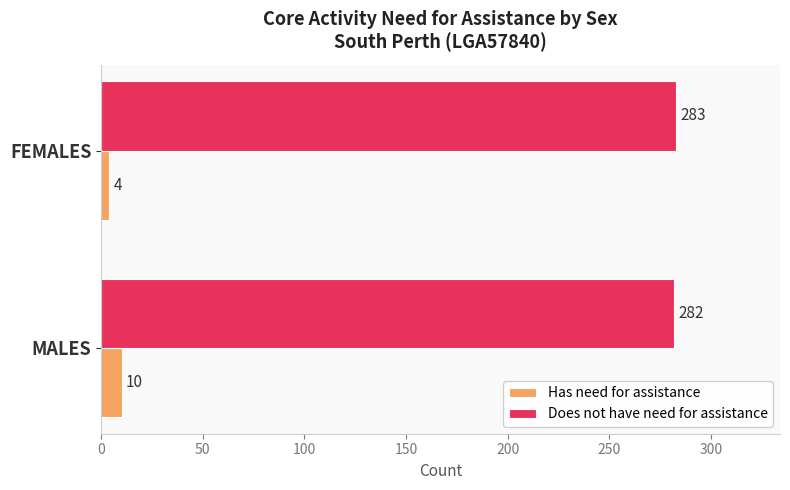

At which category is the sum across all series the highest?

MALES